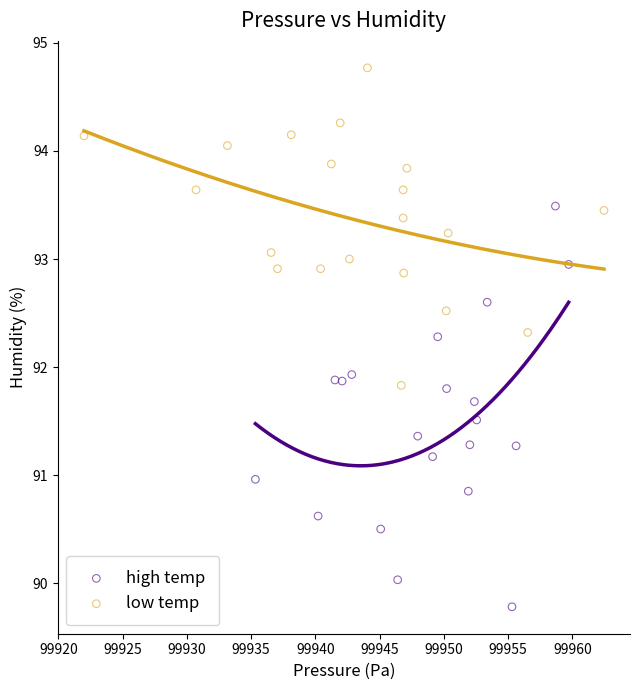

Which series contains the lowest Y value?

high temp